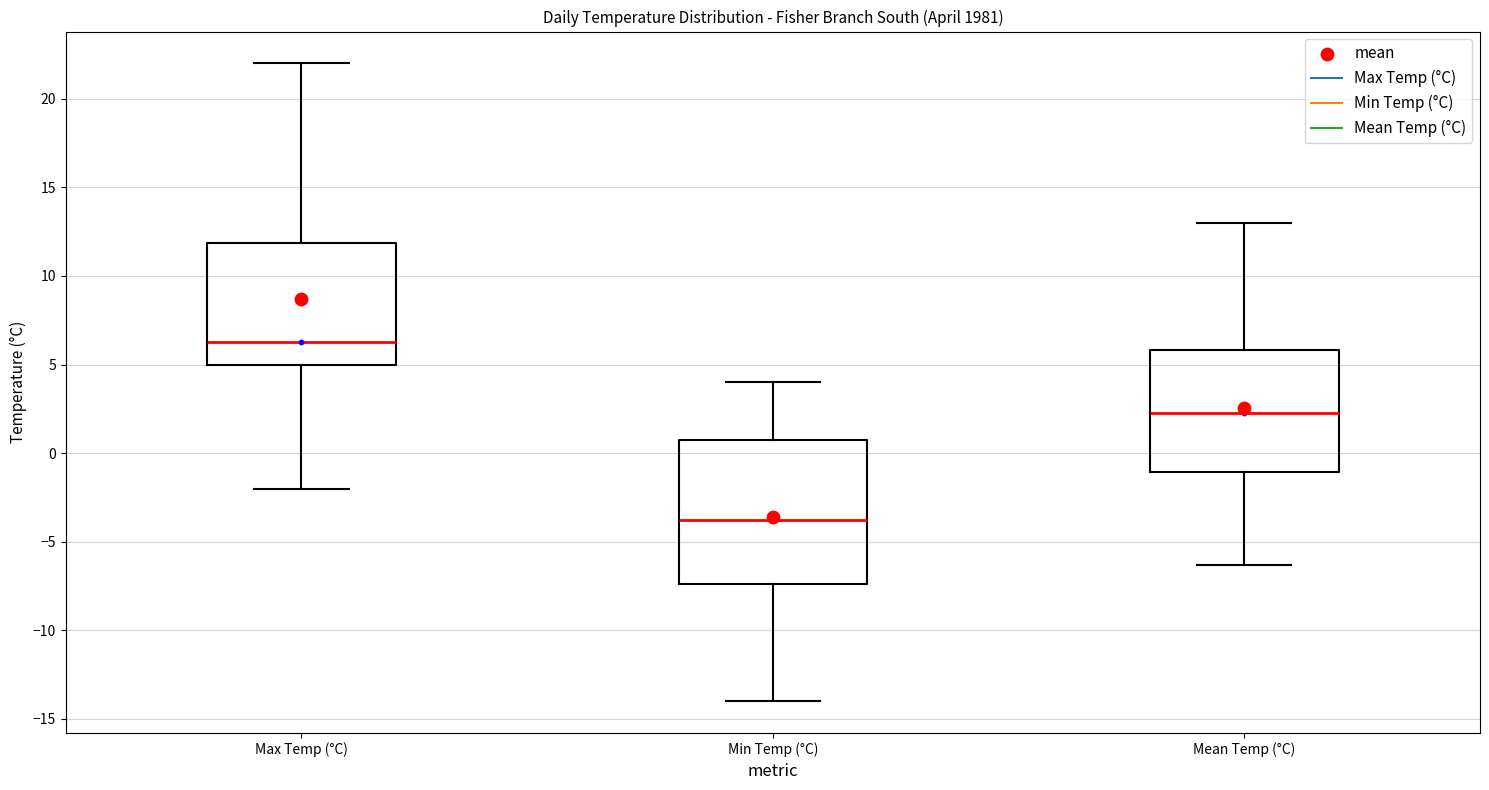

Where is the upper edge of the box for Mean Temp (°C) on the y-axis? The values are not printed on the chart, so give them approximately, as read against the axis.

6.0